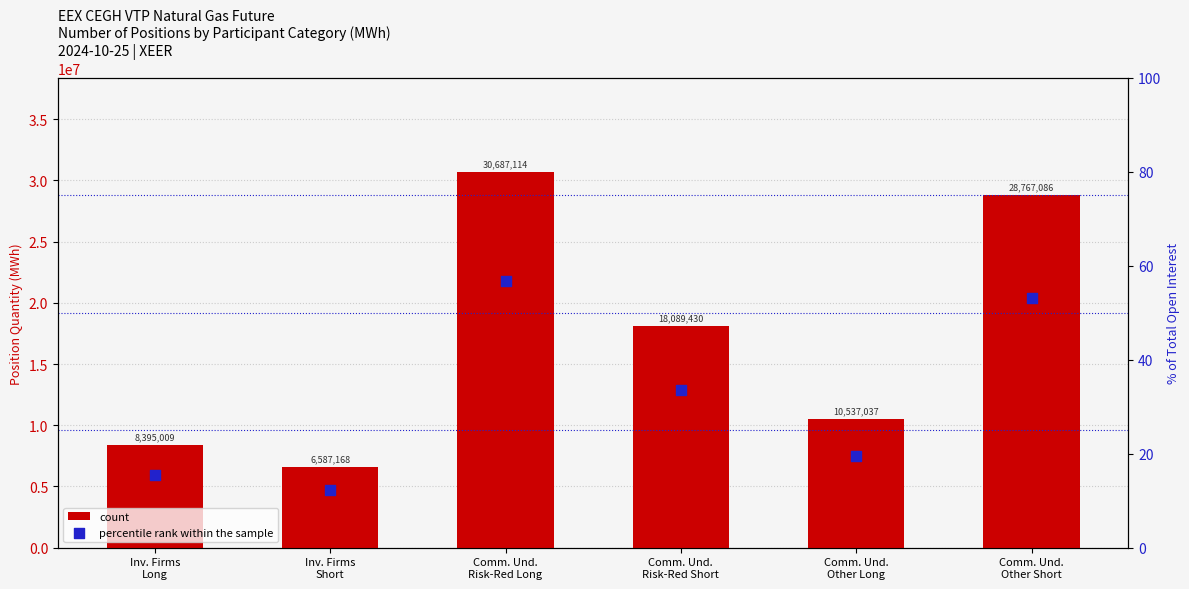

Which series has the largest total across all categories?

count